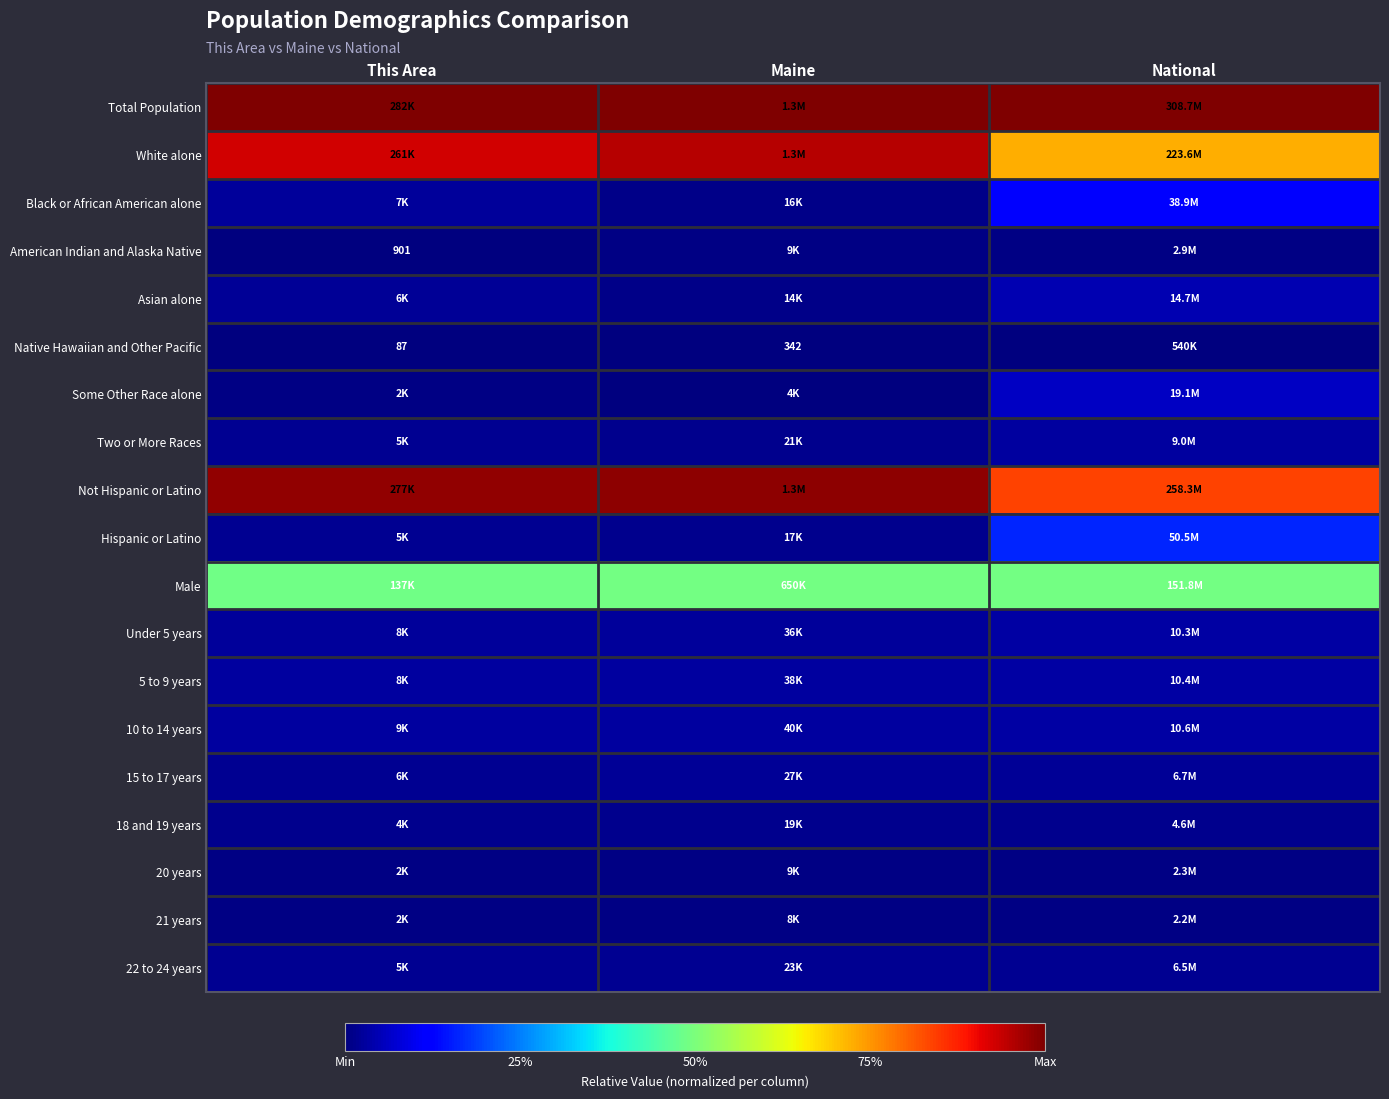

The 10 to 14 years series shows 0.0 at This Area. True or false?

False